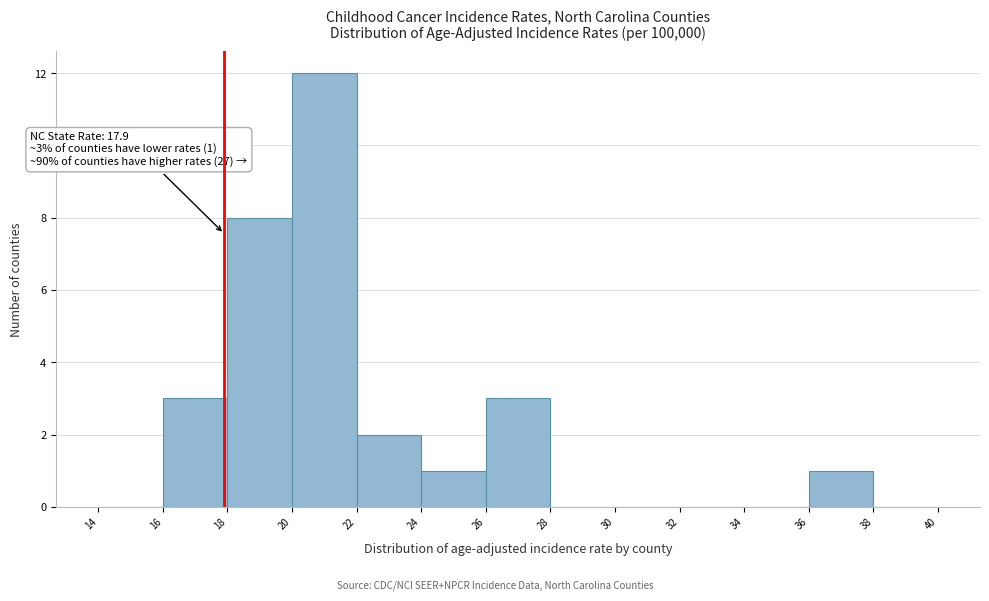

Over which range of the x-axis is the bar tallest?

20 to 22